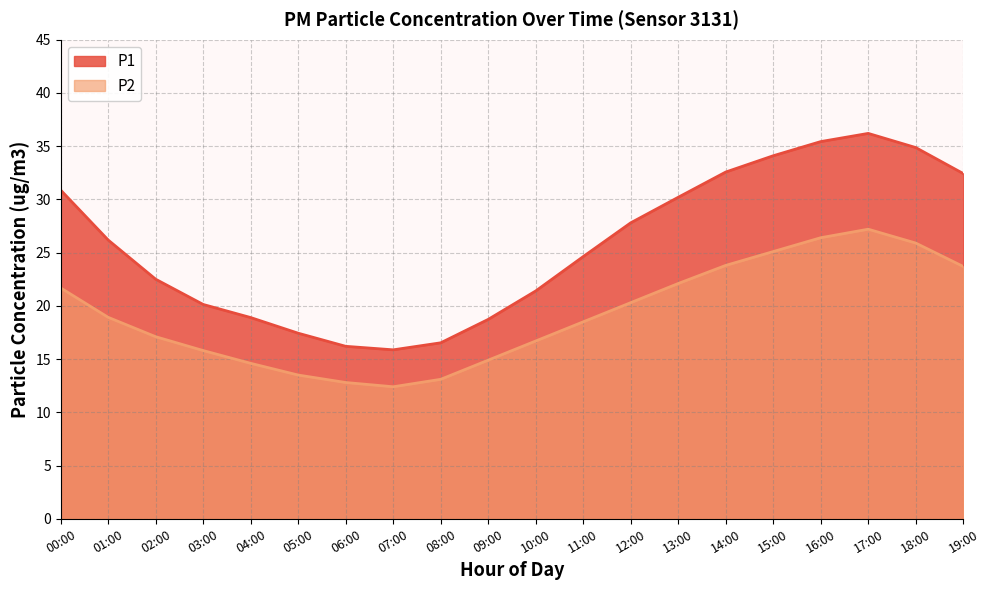

What is the label of the 5th point from the right?

15:00